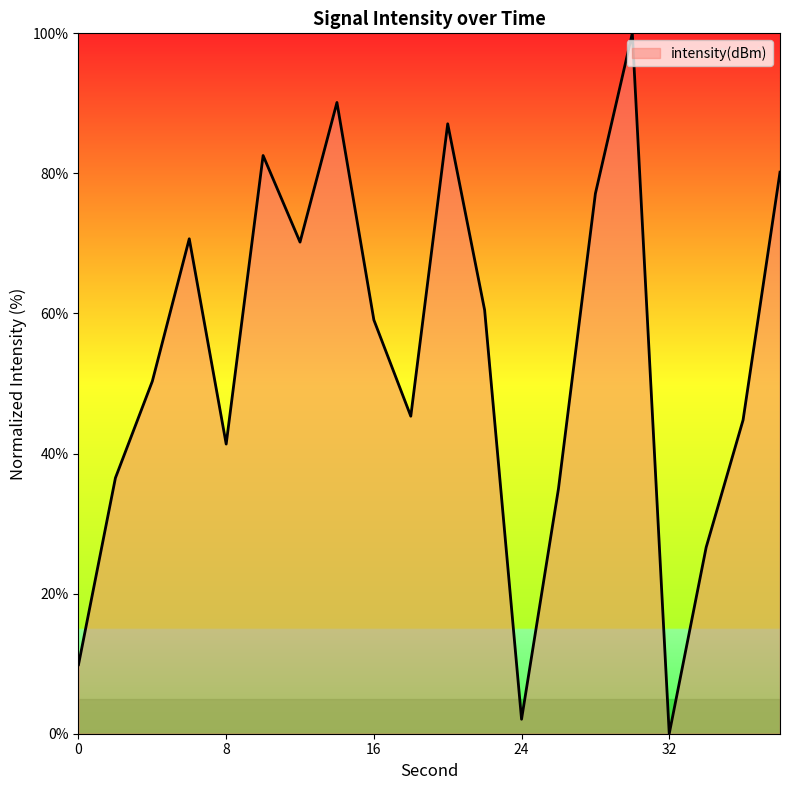

What is the difference between the maximum and minimum values?

100.0